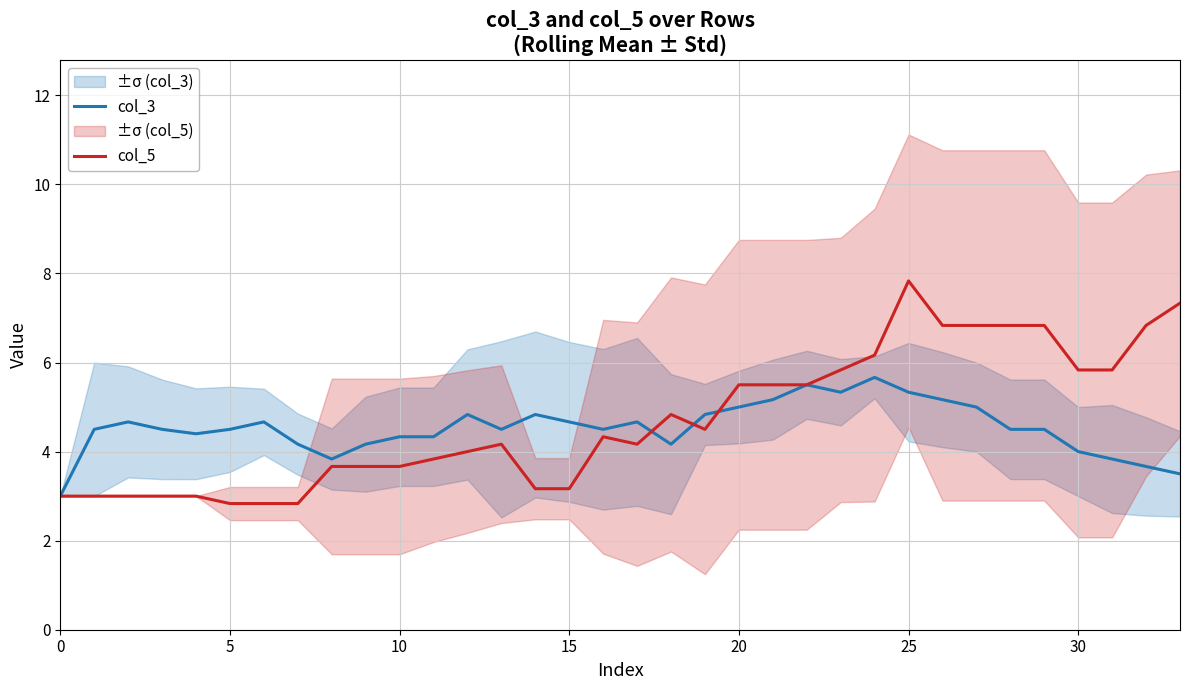

Does the chart have visible grid lines?

Yes